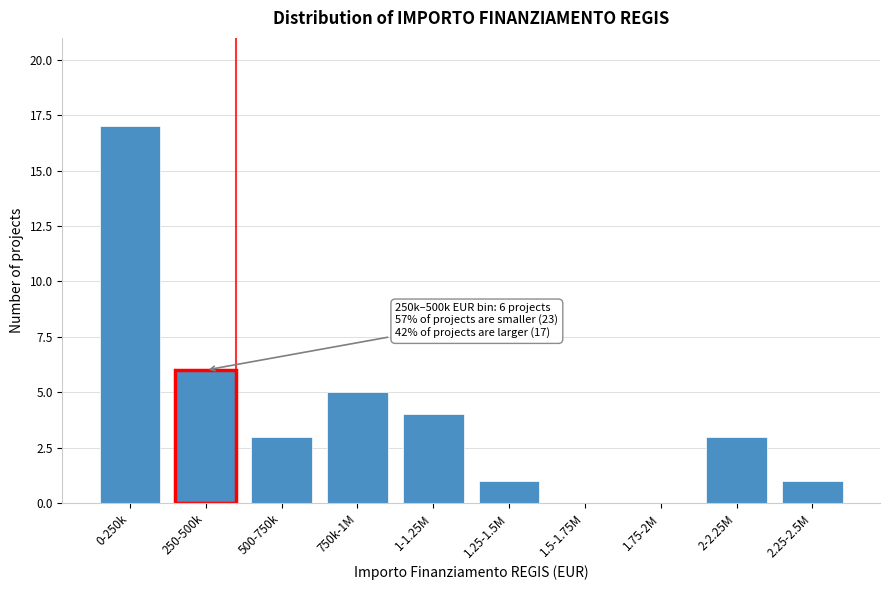

Reading right to left, transcribe all the data shown in this chart.

2.25-2.5M=1	2-2.25M=3	1.75-2M=0	1.5-1.75M=0	1.25-1.5M=1	1-1.25M=4	750k-1M=5	500-750k=3	250-500k=6	0-250k=17